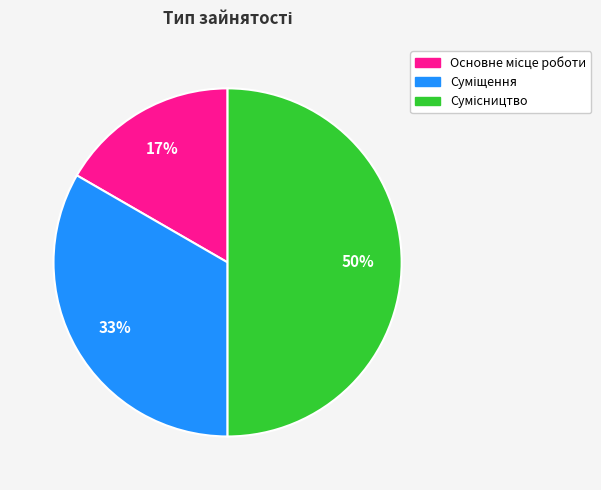

To the nearest percent, what is the average slice percentage?

33%